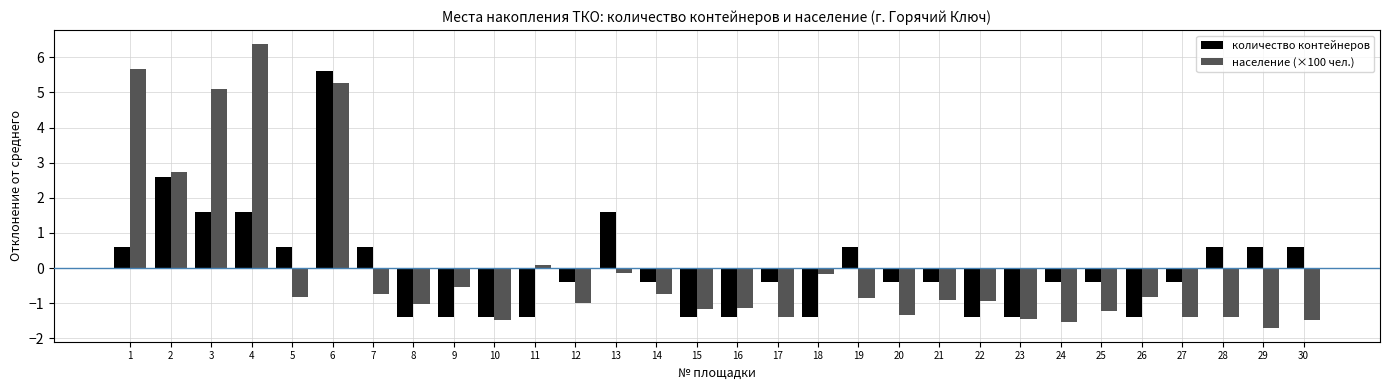

How many groups of bars are there?

30